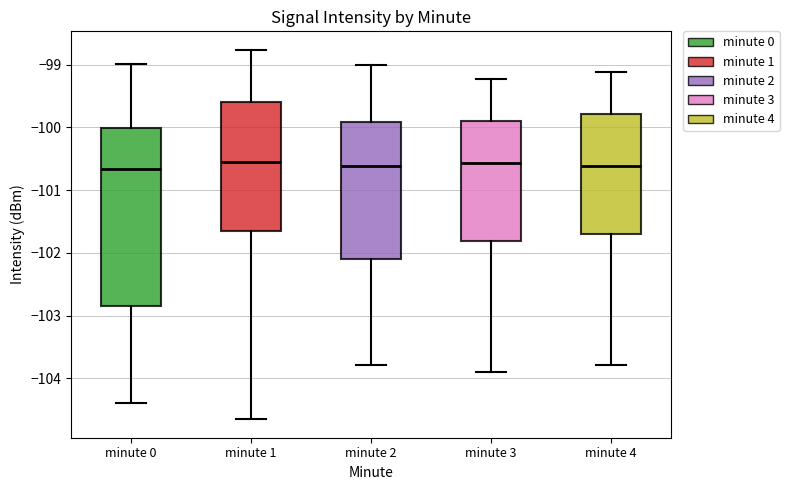

Reading left to right, transcribe this box plot: for each box, give where its median line is, the range the box spans, and where its two whiskers end, as read against the y-axis. The values are not printed on the chart, so give them approximately, as read against the axis.

minute 0: median -100.7, box -102.8 to -100.0, whiskers -104.4 to -99.0
minute 1: median -100.6, box -101.7 to -99.6, whiskers -104.6 to -98.8
minute 2: median -100.6, box -102.1 to -99.9, whiskers -103.8 to -99.0
minute 3: median -100.6, box -101.8 to -99.9, whiskers -103.9 to -99.2
minute 4: median -100.6, box -101.7 to -99.8, whiskers -103.8 to -99.1